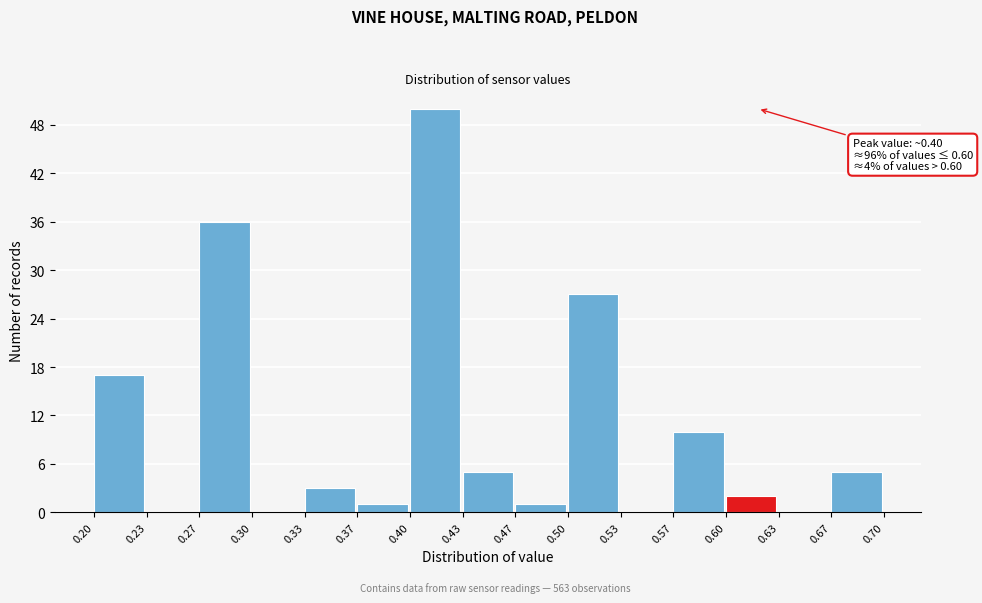

Which range on the x-axis has the tallest bar?

0.40 to 0.43